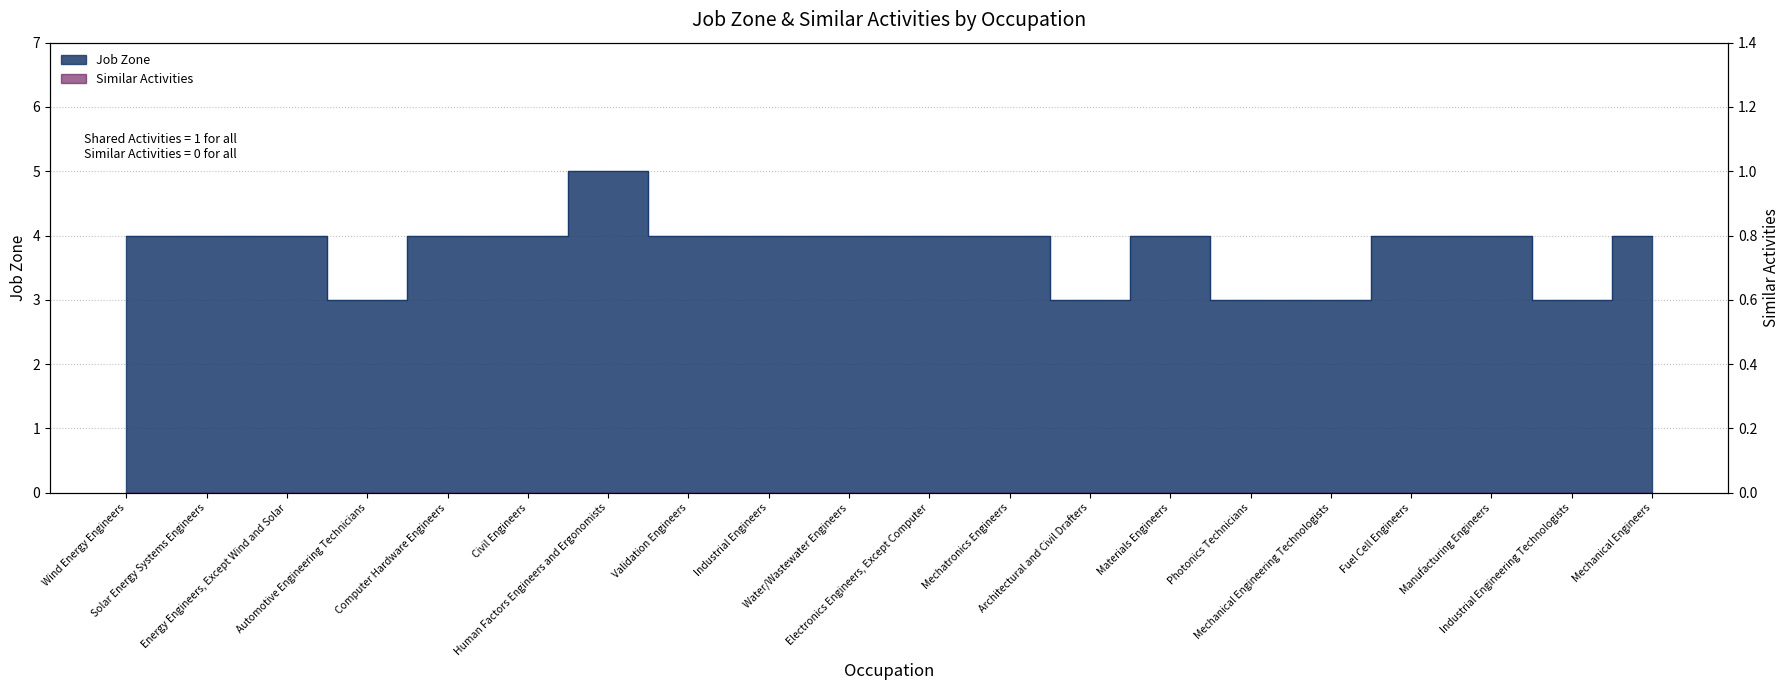

Where does the data first go above 4?

Human Factors Engineers and Ergonomists